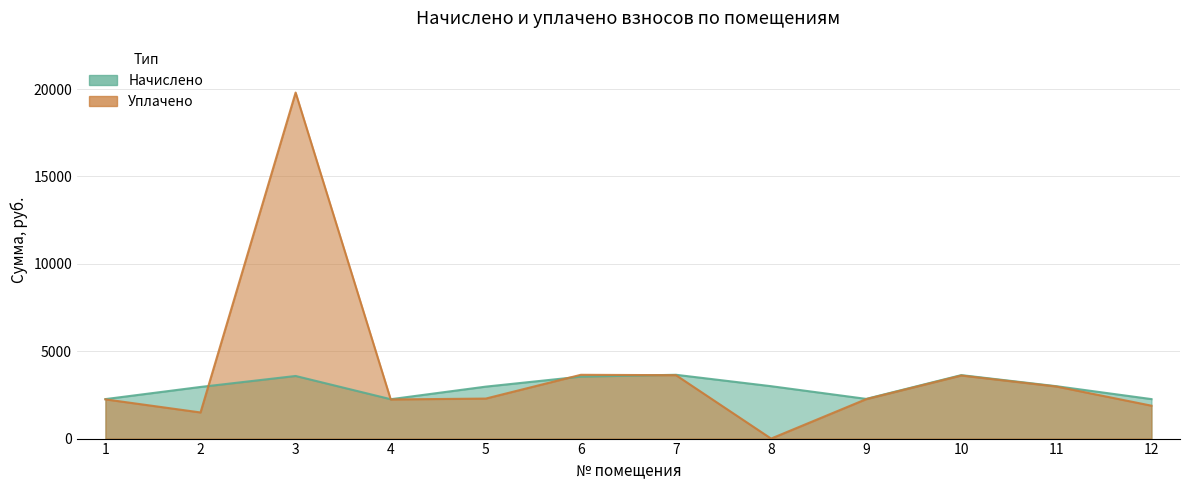

At which category does Начислено reach its first local valley?

4